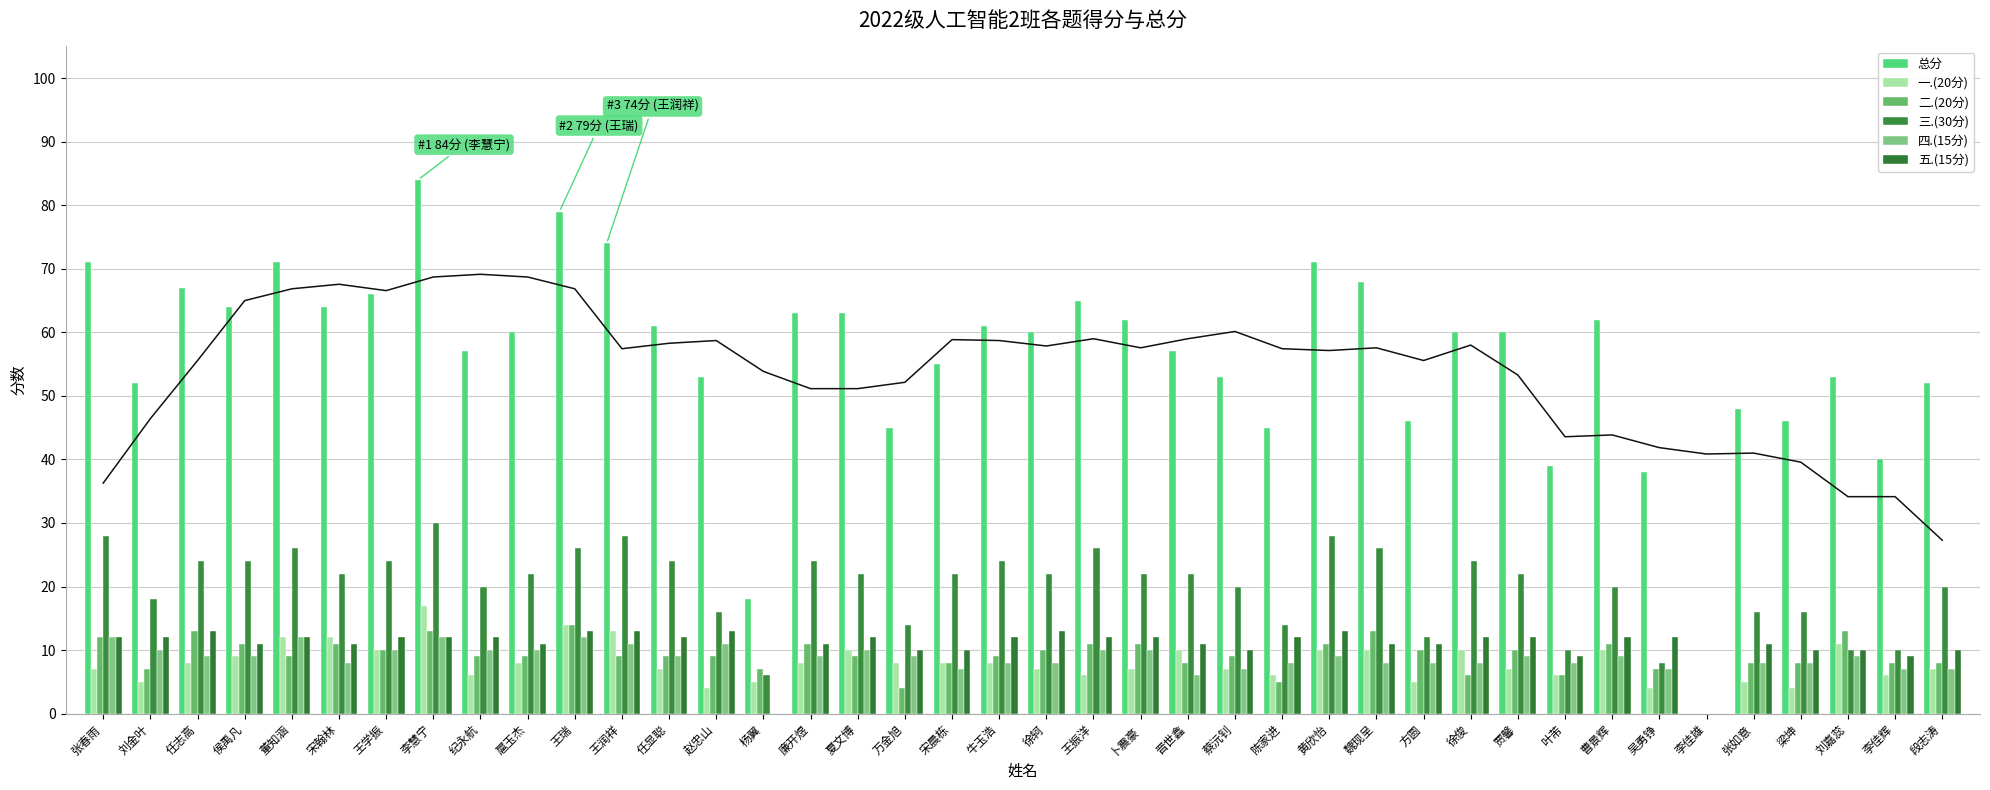

What is the spread (max minus min) of values at 侯禹凡?

55